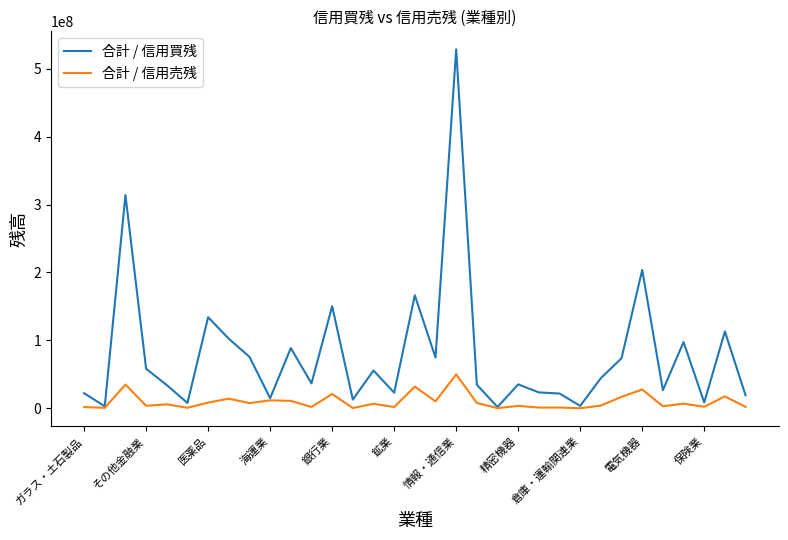

What is the highest value of the 合計 / 信用売残 series?

50089400